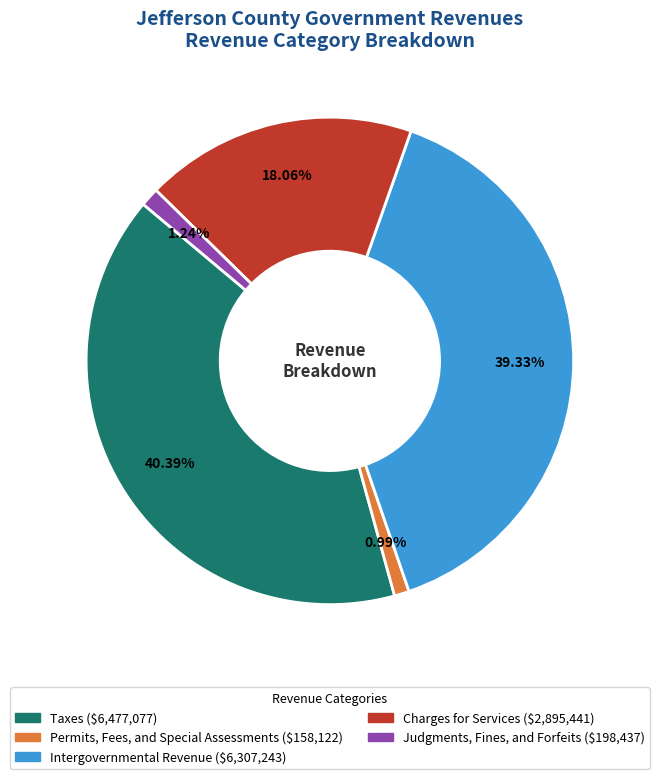

Count the number of slices in the pie.

5